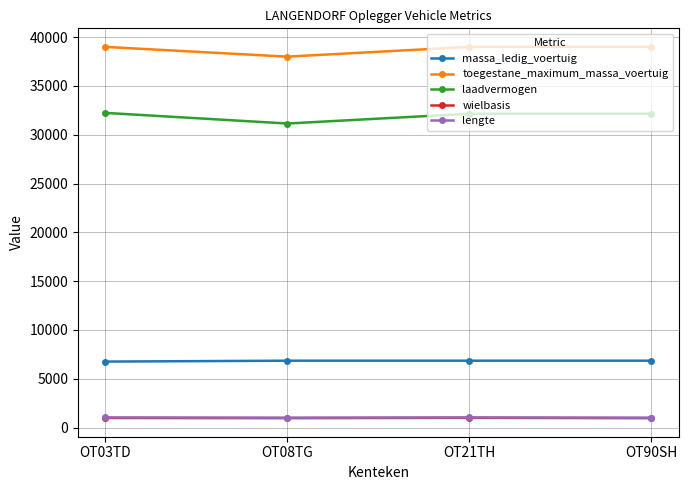

At which label does laadvermogen first exceed 32150?

OT03TD